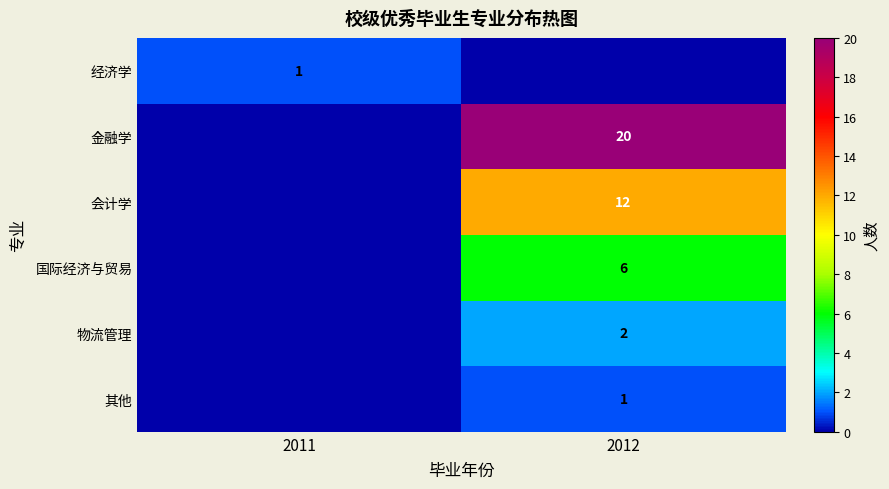

True or false: 物流管理 has a value of 1 at 2012.

False